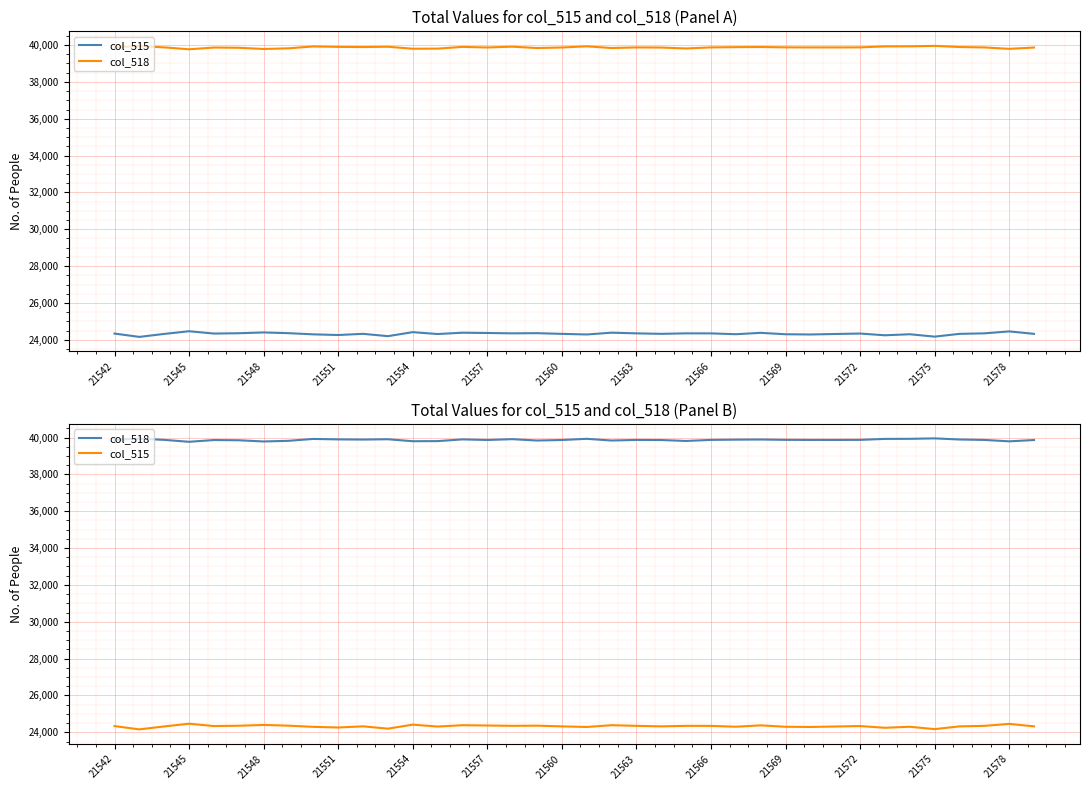

Which series has the largest total across all categories?

col_518